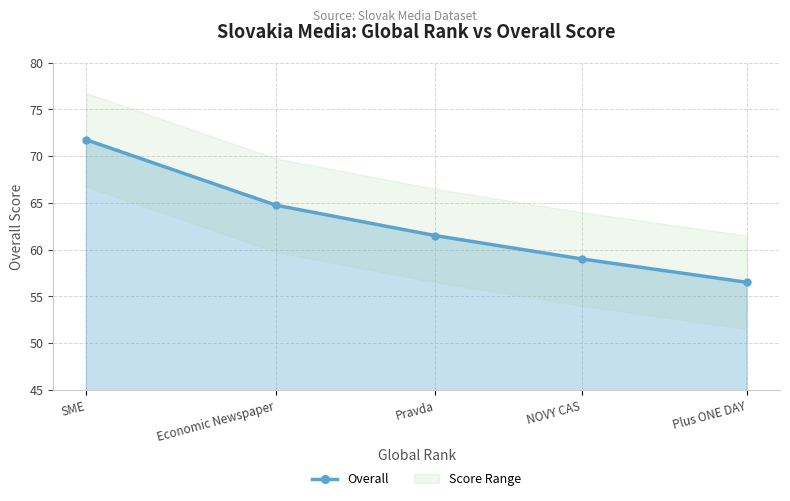

What is the difference between the values at Plus ONE DAY and Pravda?

5.0